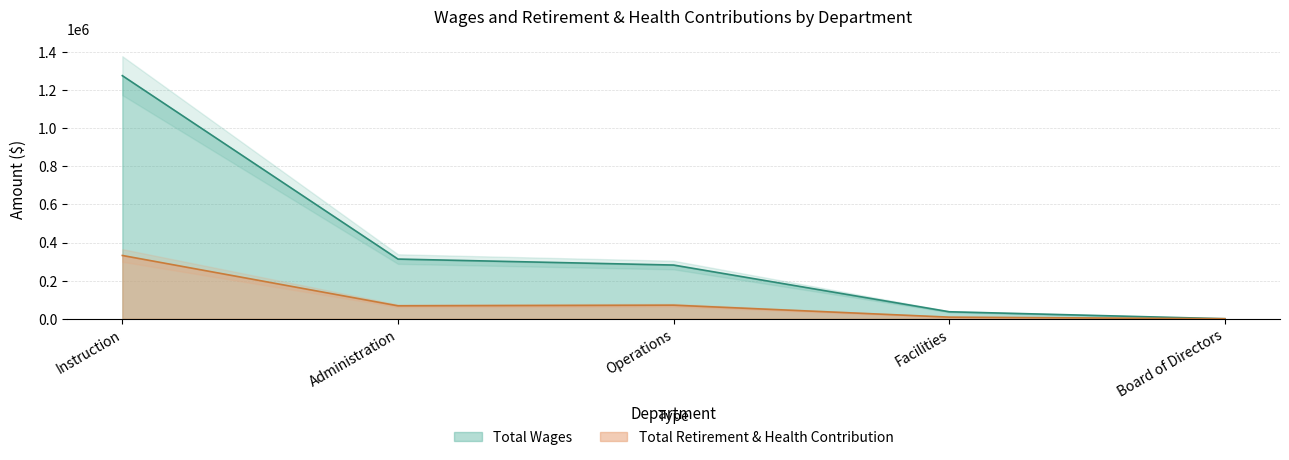

Reading left to right, extract all data points from this chart.

Total Wages: Instruction=1275960	Administration=313186	Operations=281766	Facilities=36552	Board of Directors=0
Total Retirement & Health Contribution: Instruction=332068	Administration=67838	Operations=71215	Facilities=8400	Board of Directors=0